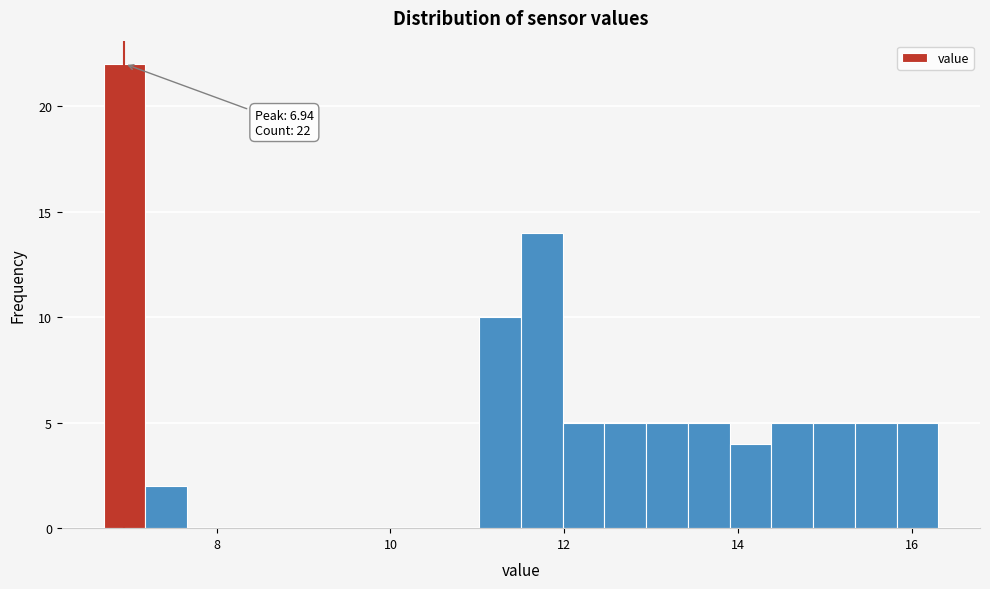

Read against the x-axis, roughly where is the centre of the tallest bar?

7.0